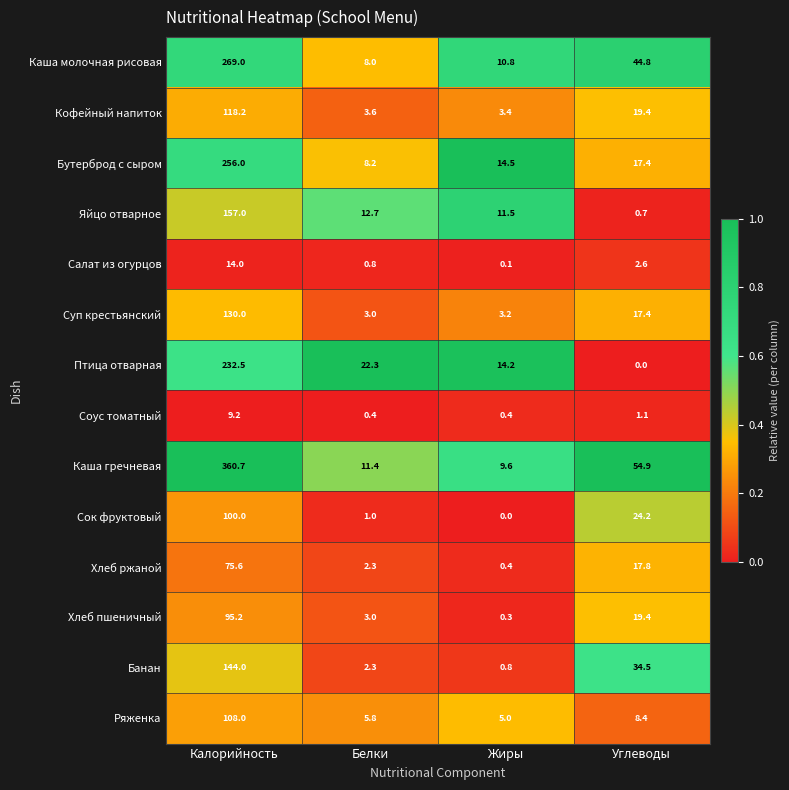

True or false: Каша гречневая has a value of 5.5 at Жиры.

False